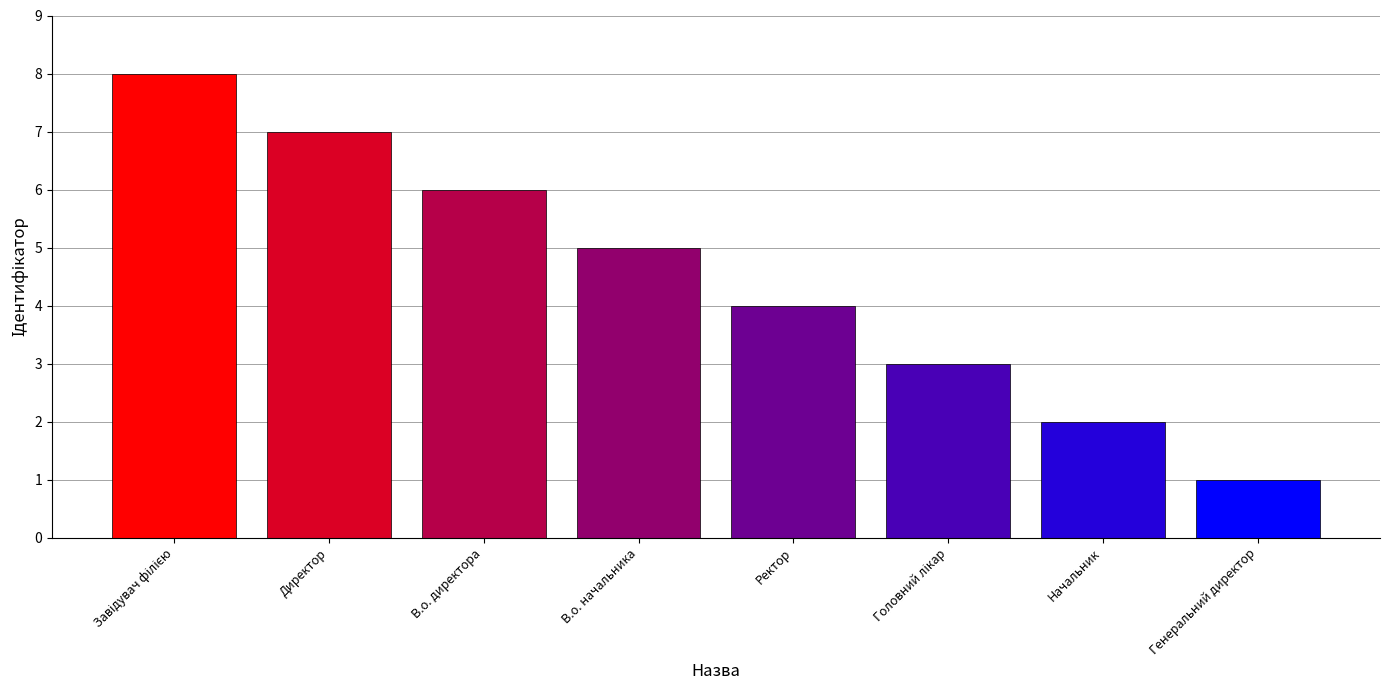

What is the value of the 7th bar from the left?

2